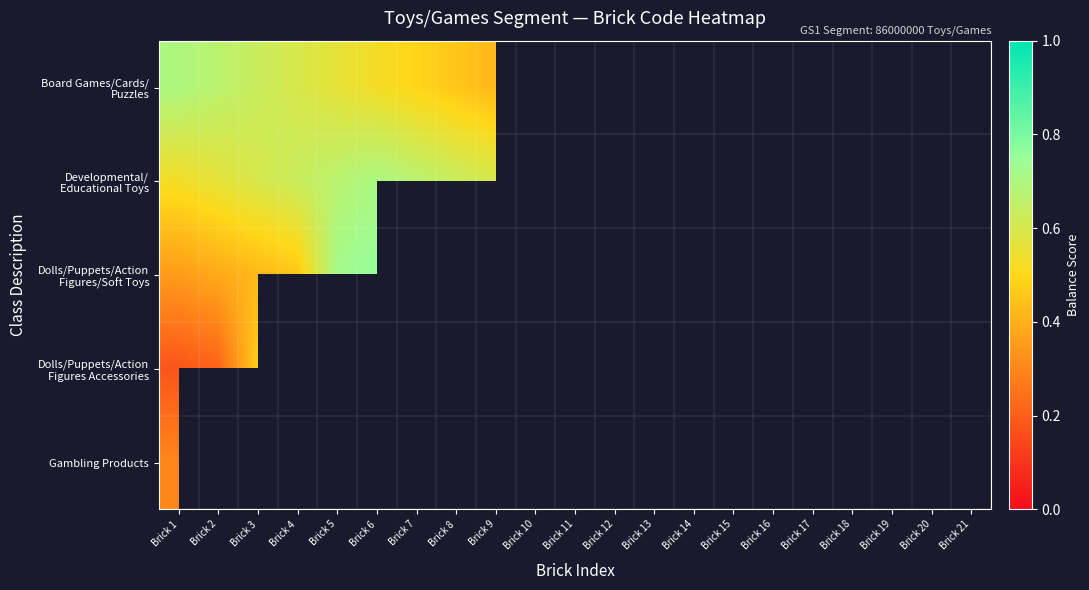

What is the difference between the maximum and minimum values in the Board Games/Cards/ Puzzles series?

0.3